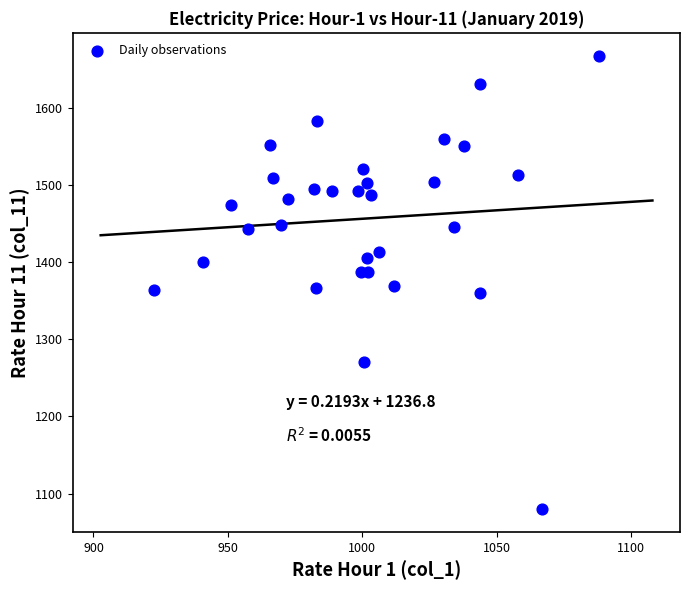

What is the range of X values (max minus min)?

165.2